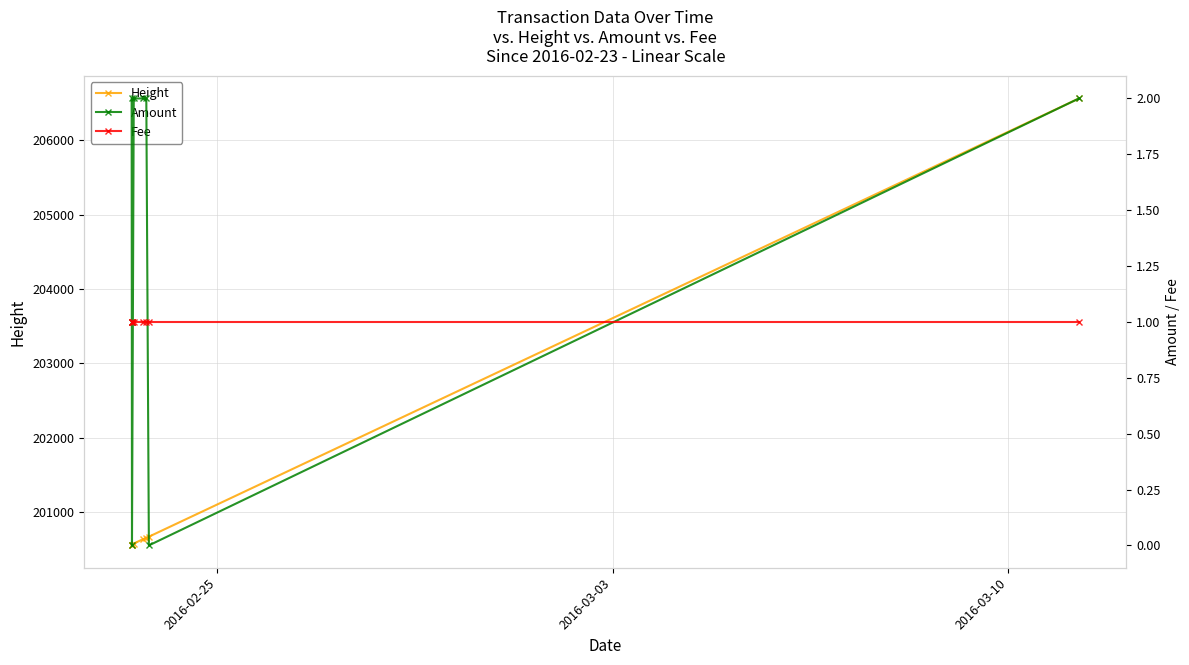

How many data points does each series have?

8